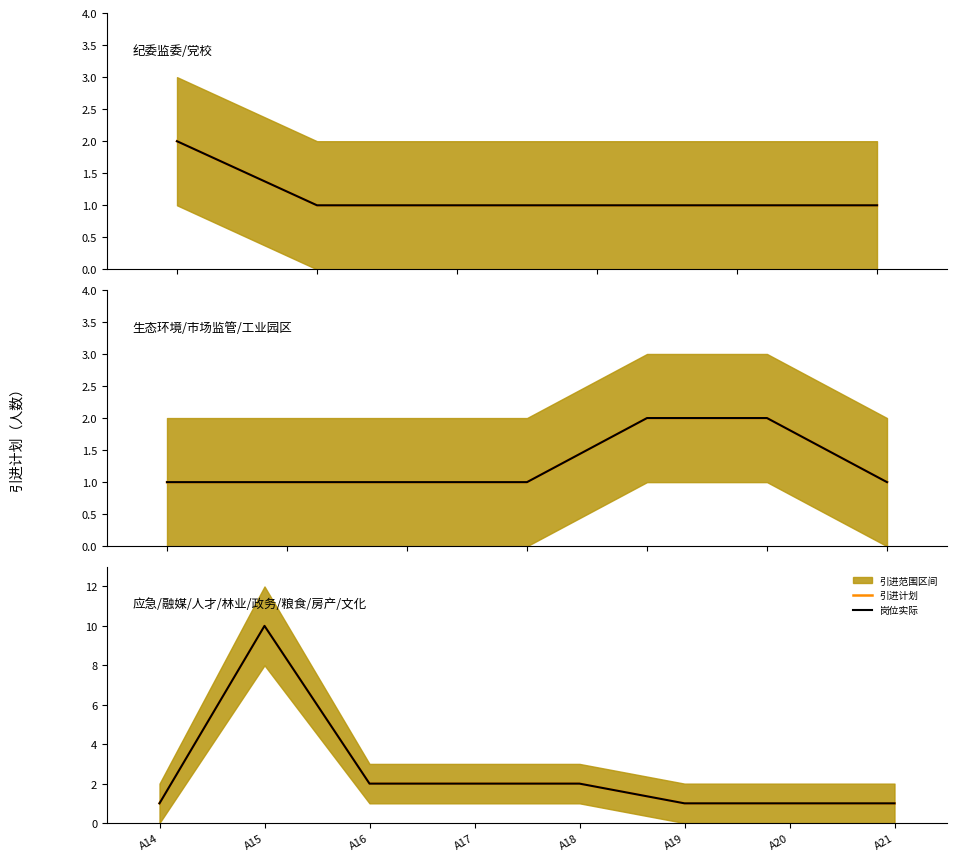

Between A15 and A20, which series saw the biggest shift?

引进计划